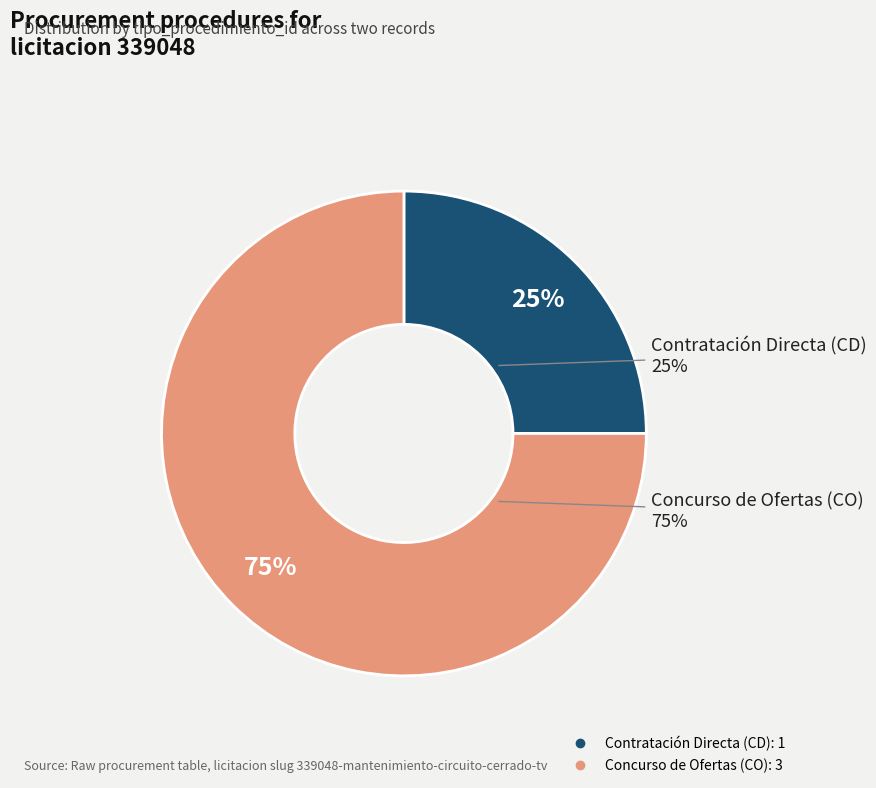

How many slices are in this pie chart?

2